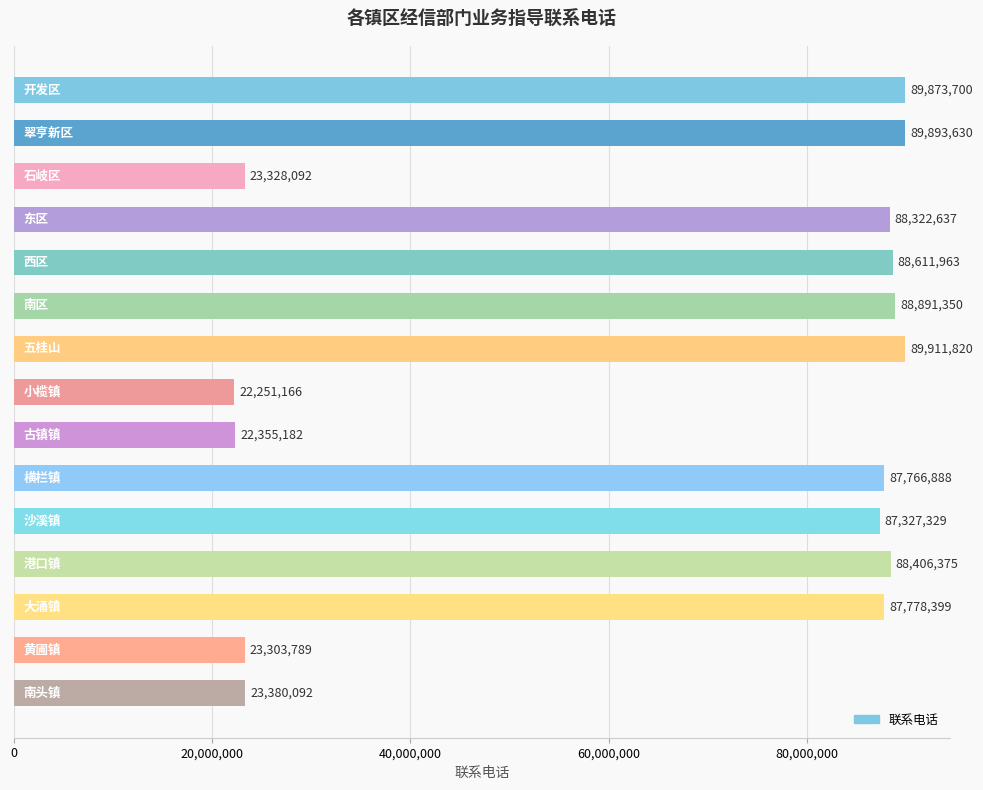

What is the smallest value displayed?

22251166